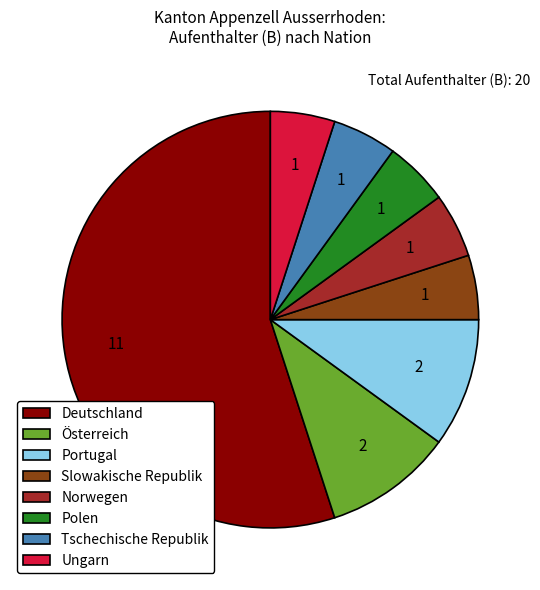

Is there any slice that represents more than half of the pie?

Yes